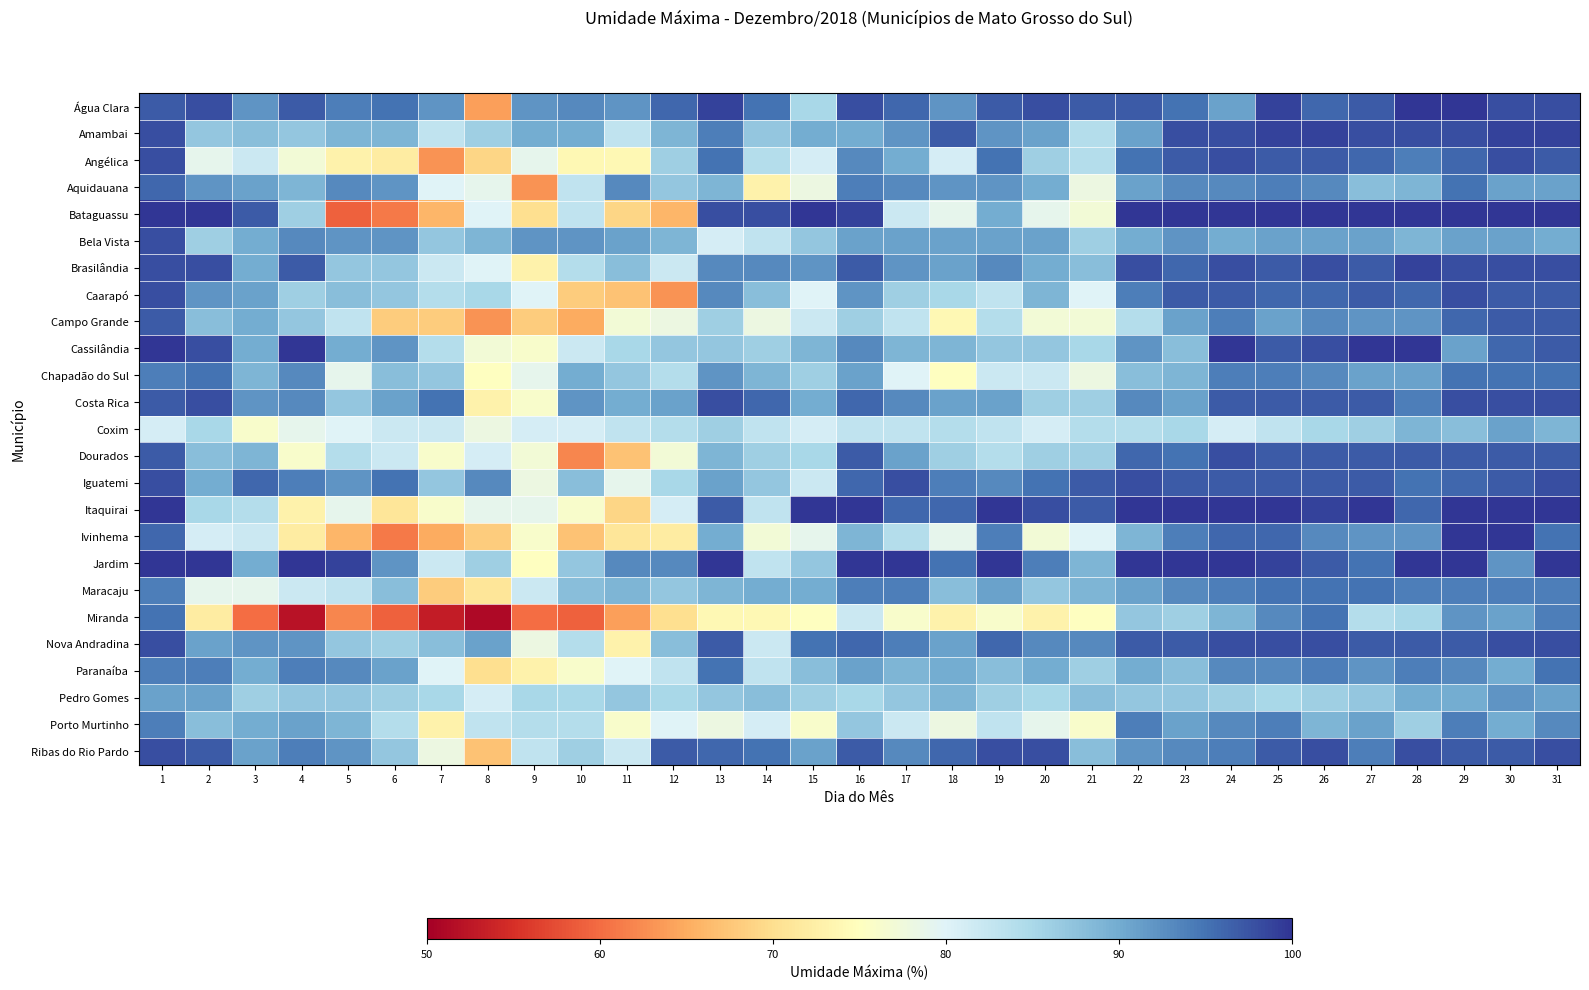

Reading right to left, extract all data points from this chart.

Água Clara: 31=98	30=98	29=100	28=100	27=97	26=96	25=99	24=91	23=95	22=97	21=97	20=98	19=97	18=92	17=96	16=98	15=85	14=95	13=99	12=96	11=92	10=93	9=92	8=64	7=92	6=95	5=94	4=97	3=92	2=98	1=97
Amambai: 31=99	30=99	29=98	28=98	27=98	26=99	25=99	24=98	23=98	22=91	21=84	20=91	19=92	18=97	17=92	16=90	15=90	14=87	13=94	12=89	11=83	10=90	9=90	8=86	7=83	6=89	5=89	4=87	3=88	2=87	1=98
Angélica: 31=97	30=98	29=96	28=94	27=96	26=97	25=97	24=98	23=97	22=95	21=84	20=86	19=95	18=81	17=90	16=93	15=81	14=84	13=95	12=86	11=74	10=74	9=79	8=69	7=63	6=72	5=73	4=77	3=82	2=79	1=98
Aquidauana: 31=91	30=91	29=95	28=89	27=88	26=93	25=94	24=93	23=93	22=91	21=78	20=90	19=92	18=92	17=93	16=94	15=78	14=73	13=89	12=87	11=93	10=83	9=63	8=79	7=80	6=92	5=93	4=89	3=91	2=92	1=96
Bataguassu: 31=100	30=100	29=100	28=100	27=100	26=100	25=100	24=100	23=100	22=100	21=77	20=79	19=90	18=79	17=82	16=99	15=100	14=98	13=98	12=66	11=69	10=83	9=70	8=80	7=66	6=61	5=59	4=86	3=97	2=100	1=100
Bela Vista: 31=90	30=91	29=91	28=89	27=91	26=91	25=91	24=90	23=92	22=90	21=86	20=91	19=91	18=91	17=91	16=91	15=87	14=83	13=81	12=89	11=91	10=92	9=92	8=89	7=87	6=92	5=92	4=93	3=90	2=86	1=98
Brasilândia: 31=98	30=98	29=98	28=99	27=97	26=98	25=97	24=98	23=96	22=98	21=88	20=90	19=93	18=91	17=92	16=97	15=92	14=93	13=93	12=82	11=88	10=84	9=73	8=80	7=82	6=87	5=87	4=97	3=90	2=98	1=98
Caarapó: 31=97	30=97	29=98	28=96	27=97	26=96	25=96	24=97	23=97	22=94	21=80	20=89	19=83	18=85	17=86	16=92	15=80	14=88	13=93	12=63	11=67	10=68	9=80	8=85	7=84	6=87	5=88	4=86	3=91	2=92	1=98
Campo Grande: 31=97	30=97	29=96	28=92	27=92	26=93	25=91	24=94	23=91	22=84	21=77	20=77	19=84	18=74	17=83	16=86	15=82	14=78	13=86	12=78	11=77	10=65	9=68	8=63	7=68	6=68	5=83	4=87	3=90	2=88	1=97
Cassilândia: 31=97	30=96	29=91	28=100	27=100	26=98	25=97	24=100	23=88	22=92	21=85	20=87	19=87	18=89	17=89	16=93	15=89	14=86	13=87	12=87	11=85	10=82	9=76	8=77	7=84	6=92	5=90	4=100	3=90	2=98	1=100
Chapadão do Sul: 31=95	30=95	29=95	28=91	27=91	26=93	25=94	24=94	23=89	22=88	21=78	20=82	19=82	18=75	17=80	16=91	15=86	14=89	13=92	12=84	11=87	10=90	9=79	8=75	7=87	6=88	5=79	4=93	3=89	2=95	1=94
Costa Rica: 31=98	30=98	29=98	28=94	27=97	26=97	25=97	24=97	23=91	22=93	21=86	20=86	19=91	18=91	17=93	16=96	15=90	14=96	13=98	12=91	11=90	10=92	9=76	8=73	7=95	6=91	5=87	4=93	3=92	2=98	1=97
Coxim: 31=89	30=91	29=88	28=89	27=86	26=85	25=83	24=81	23=85	22=84	21=84	20=81	19=83	18=84	17=83	16=83	15=81	14=83	13=86	12=84	11=83	10=81	9=81	8=78	7=82	6=82	5=80	4=79	3=76	2=85	1=81
Dourados: 31=97	30=97	29=97	28=97	27=97	26=97	25=97	24=98	23=95	22=96	21=86	20=86	19=84	18=86	17=91	16=97	15=85	14=86	13=89	12=77	11=67	10=62	9=77	8=81	7=76	6=82	5=84	4=76	3=89	2=88	1=97
Iguatemi: 31=98	30=97	29=96	28=95	27=97	26=97	25=97	24=97	23=97	22=98	21=97	20=95	19=93	18=94	17=98	16=96	15=82	14=87	13=91	12=85	11=79	10=88	9=78	8=93	7=87	6=95	5=92	4=94	3=96	2=90	1=98
Itaquirai: 31=100	30=100	29=100	28=96	27=100	26=99	25=100	24=100	23=100	22=100	21=97	20=98	19=100	18=96	17=96	16=100	15=100	14=83	13=97	12=81	11=69	10=76	9=79	8=79	7=76	6=71	5=79	4=73	3=84	2=85	1=100
Ivinhema: 31=95	30=100	29=100	28=92	27=92	26=93	25=96	24=96	23=94	22=89	21=80	20=77	19=94	18=79	17=84	16=89	15=79	14=77	13=90	12=72	11=71	10=67	9=76	8=68	7=65	6=61	5=66	4=72	3=82	2=81	1=96
Jardim: 31=100	30=92	29=100	28=100	27=95	26=97	25=99	24=100	23=100	22=100	21=89	20=94	19=100	18=95	17=100	16=100	15=87	14=83	13=100	12=93	11=93	10=87	9=75	8=86	7=82	6=92	5=99	4=100	3=90	2=100	1=100
Maracaju: 31=94	30=94	29=94	28=94	27=95	26=95	25=95	24=94	23=93	22=91	21=89	20=87	19=91	18=88	17=94	16=94	15=90	14=90	13=89	12=87	11=89	10=88	9=82	8=71	7=68	6=88	5=83	4=82	3=79	2=79	1=94
Miranda: 31=94	30=91	29=92	28=85	27=84	26=95	25=93	24=89	23=86	22=87	21=75	20=73	19=76	18=73	17=76	16=82	15=75	14=74	13=74	12=70	11=64	10=59	9=60	8=51	7=53	6=59	5=62	4=52	3=60	2=72	1=95
Nova Andradina: 31=98	30=98	29=97	28=97	27=97	26=98	25=98	24=98	23=97	22=97	21=93	20=93	19=96	18=91	17=94	16=96	15=95	14=82	13=97	12=88	11=73	10=84	9=78	8=91	7=88	6=86	5=87	4=92	3=92	2=91	1=98
Paranaíba: 31=95	30=90	29=93	28=94	27=92	26=94	25=93	24=93	23=88	22=90	21=86	20=90	19=88	18=90	17=89	16=91	15=88	14=83	13=95	12=83	11=80	10=76	9=73	8=70	7=80	6=91	5=93	4=94	3=90	2=94	1=94
Pedro Gomes: 31=91	30=92	29=90	28=90	27=87	26=86	25=85	24=86	23=87	22=87	21=88	20=85	19=86	18=89	17=87	16=85	15=86	14=88	13=87	12=85	11=87	10=85	9=85	8=81	7=85	6=86	5=87	4=87	3=86	2=91	1=91
Porto Murtinho: 31=93	30=90	29=94	28=86	27=91	26=89	25=94	24=93	23=91	22=94	21=76	20=79	19=83	18=78	17=82	16=87	15=76	14=81	13=78	12=80	11=76	10=84	9=84	8=83	7=73	6=84	5=89	4=91	3=90	2=88	1=94
Ribas do Rio Pardo: 31=98	30=97	29=97	28=98	27=94	26=98	25=97	24=94	23=93	22=92	21=88	20=98	19=98	18=96	17=93	16=97	15=91	14=95	13=96	12=97	11=82	10=86	9=83	8=67	7=78	6=87	5=92	4=94	3=91	2=97	1=98